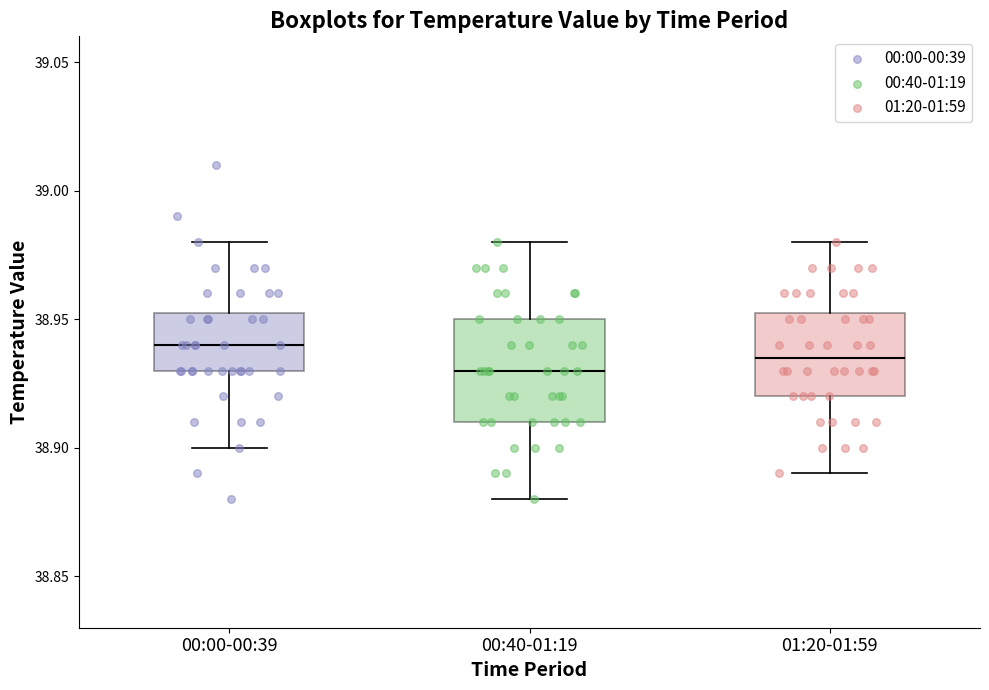

Reading left to right, transcribe this box plot: for each box, give where its median line is, the range the box spans, and where its two whiskers end, as read against the y-axis. The values are not printed on the chart, so give them approximately, as read against the axis.

00:00-00:39: median 38.940, box 38.930 to 38.955, whiskers 38.900 to 38.980
00:40-01:19: median 38.930, box 38.910 to 38.950, whiskers 38.880 to 38.980
01:20-01:59: median 38.935, box 38.920 to 38.955, whiskers 38.890 to 38.980